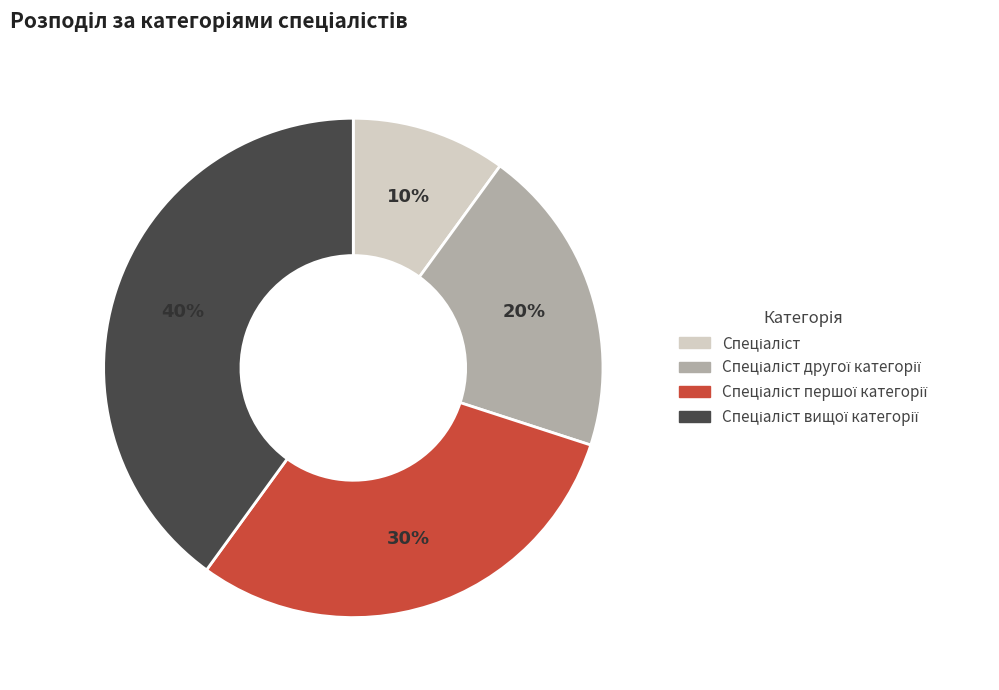

Does any single category account for the majority?

No